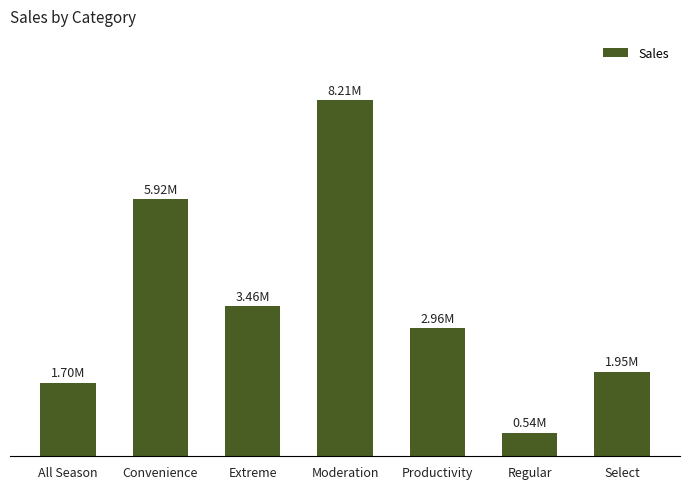

At which label is the value closest to 4376450?

Extreme